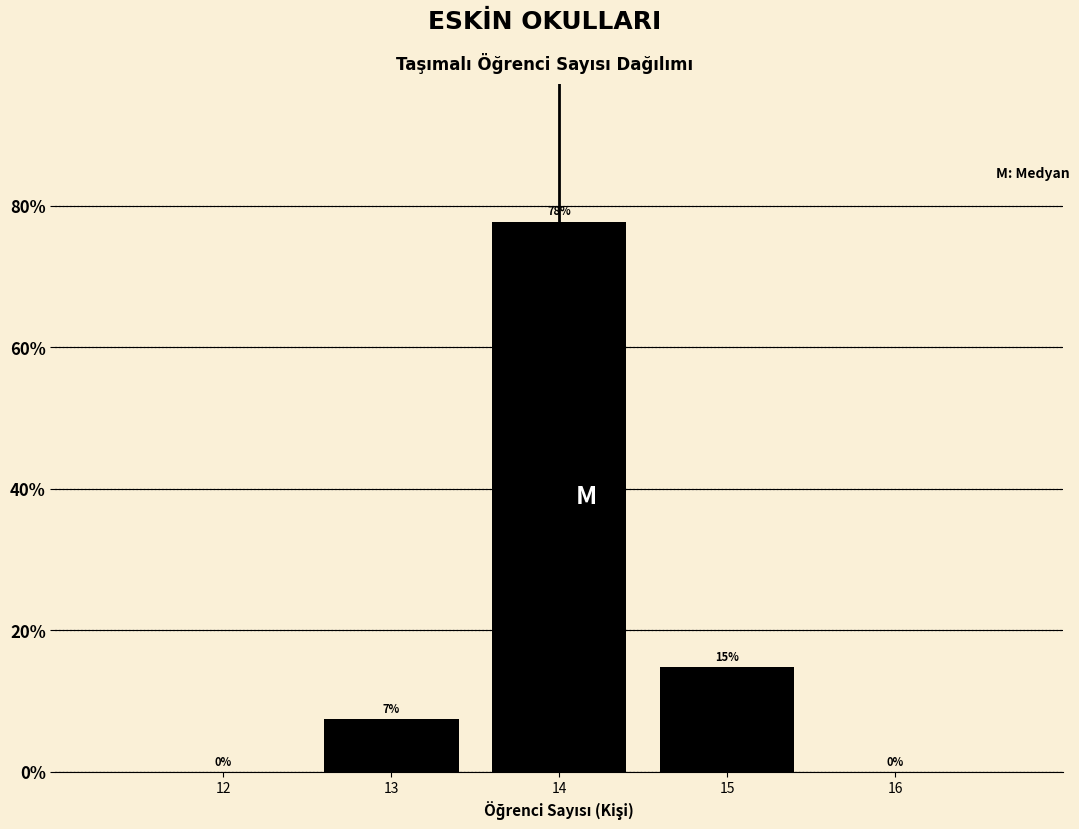

Which has a higher value, 15 or 12?

15